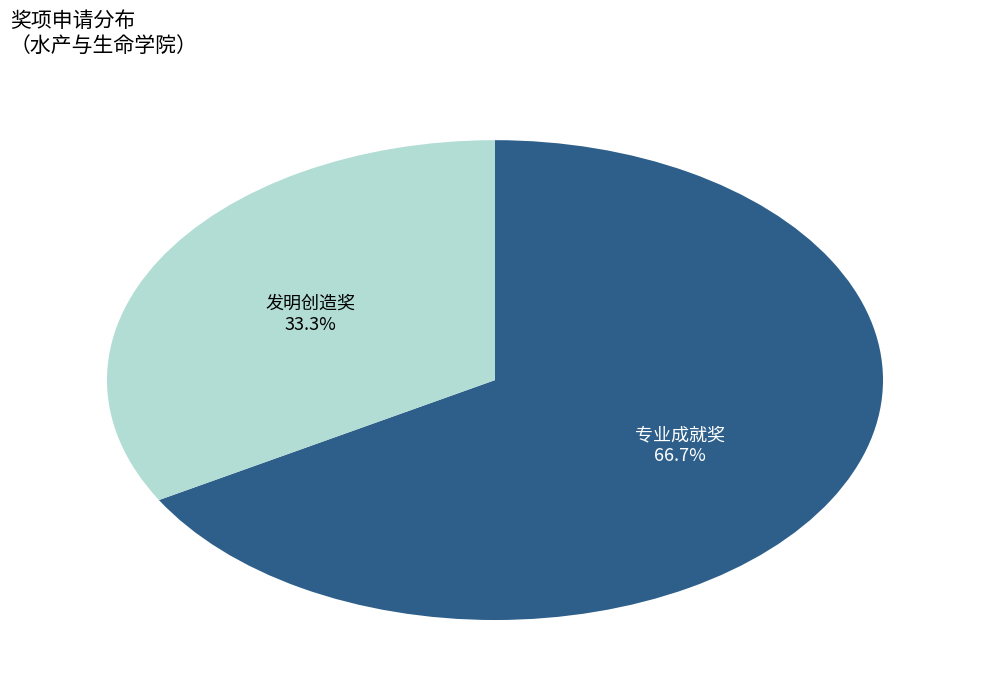

Count the number of slices in the pie.

2